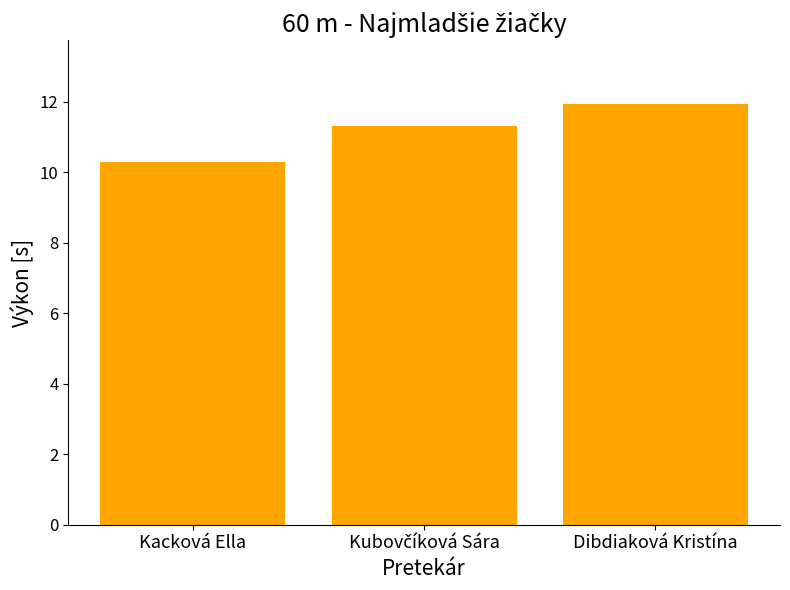

The value at Kacková Ella is 10.3. True or false?

True